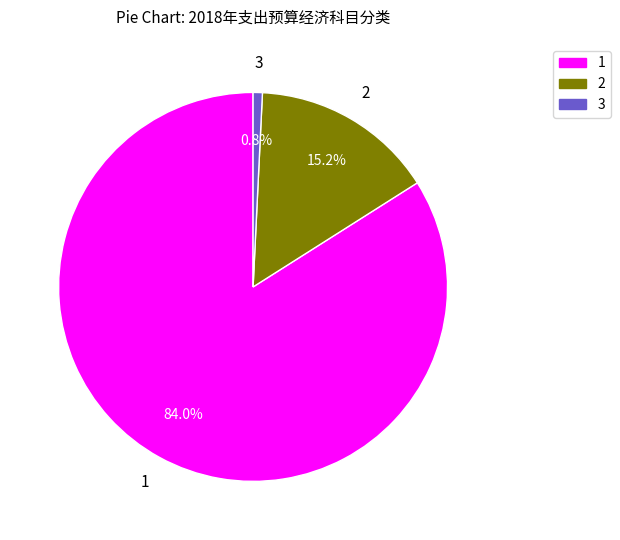

Count the number of slices in the pie.

3